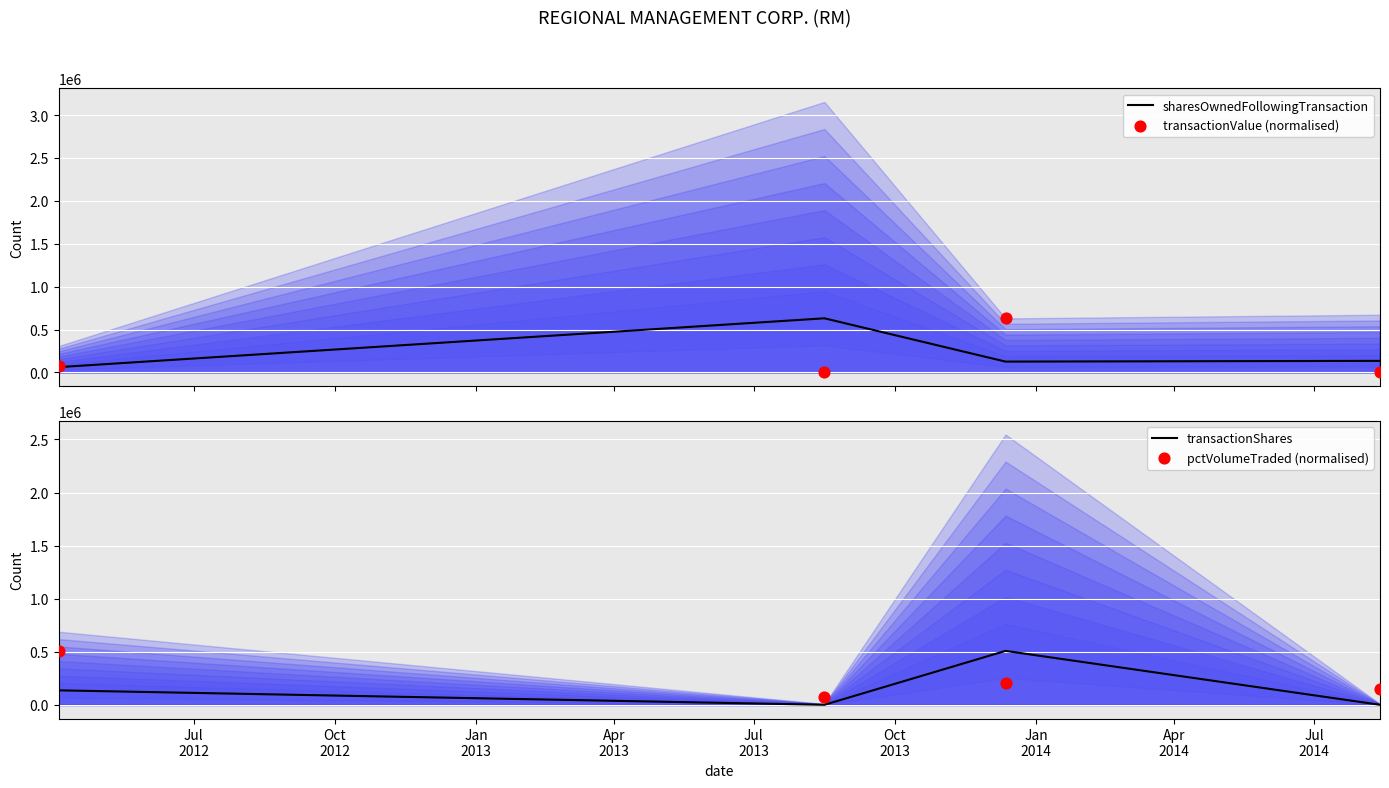

Which series has the largest total across all categories?

sharesOwnedFollowingTransaction